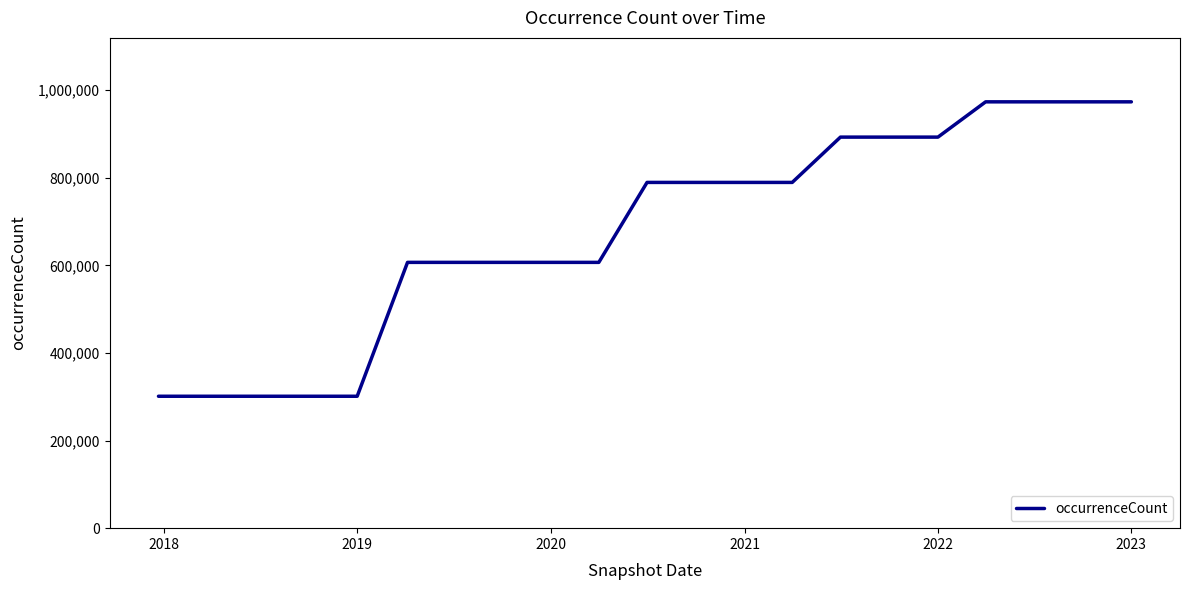

What is the maximum value shown in the chart?

973122